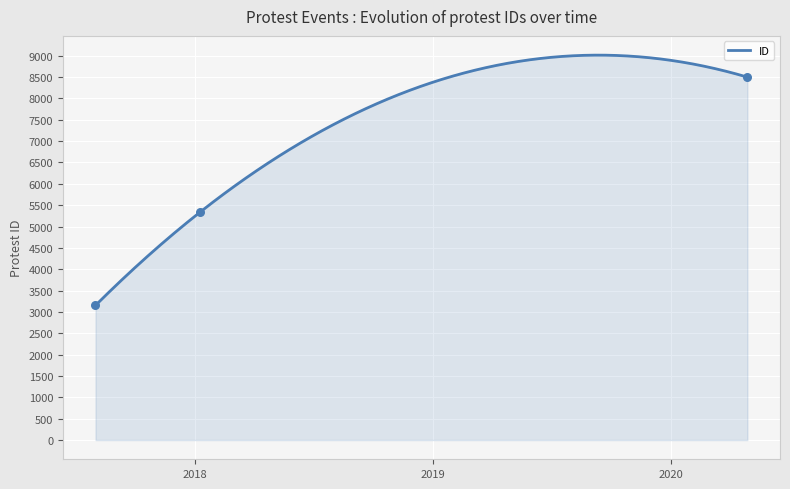

Between 2018-01-09 and 2020-04-27, which is larger?

2020-04-27